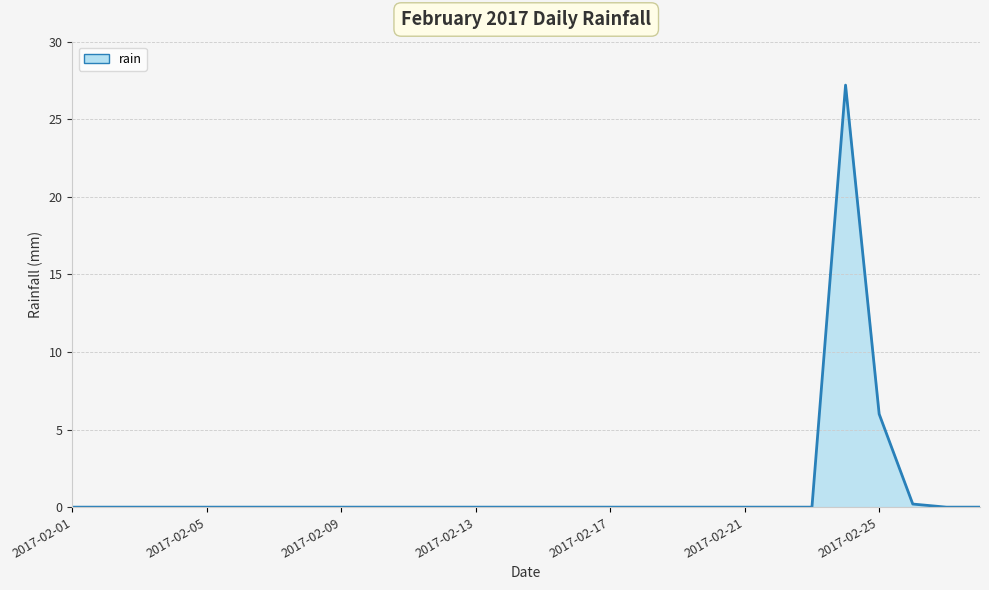

What is the difference between the maximum and minimum values?

27.2